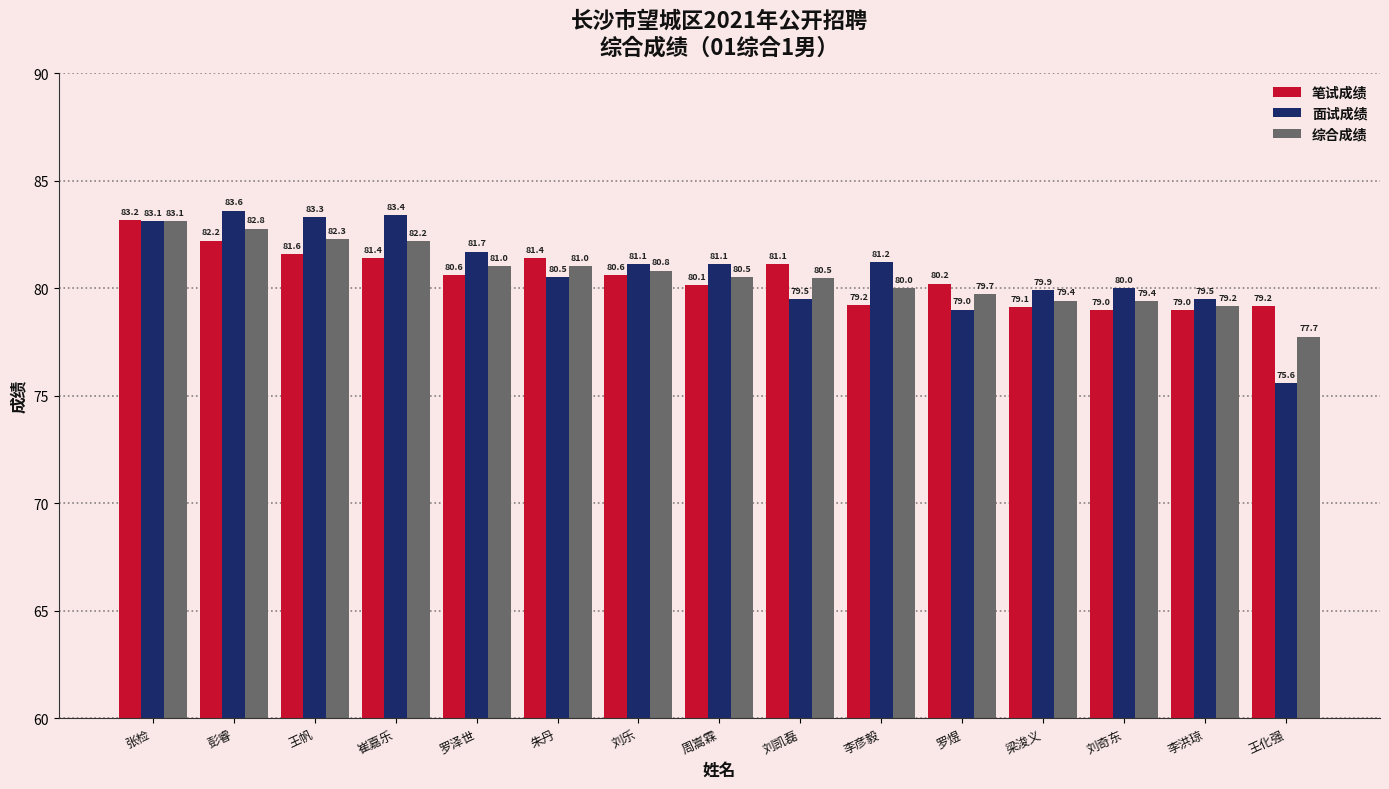

Reading left to right, transcribe all the data shown in this chart.

笔试成绩: 83.2	82.2	81.6	81.4	80.6	81.4	80.6	80.1	81.1	79.2	80.2	79.1	79.0	79.0	79.2
面试成绩: 83.1	83.6	83.3	83.4	81.7	80.5	81.1	81.1	79.5	81.2	79.0	79.9	80.0	79.5	75.6
综合成绩: 83.1	82.8	82.3	82.2	81.0	81.0	80.8	80.5	80.5	80.0	79.7	79.4	79.4	79.2	77.7